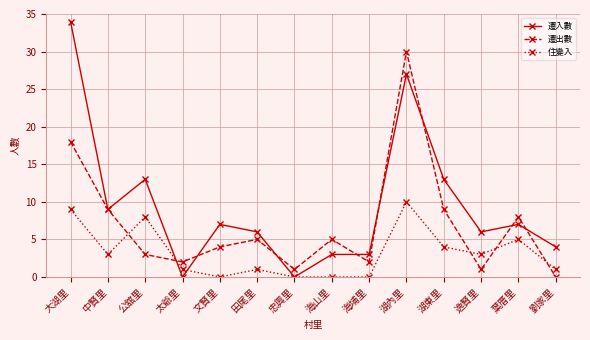

What are all the series names shown in the legend?

遷入數, 遷出數, 住變入